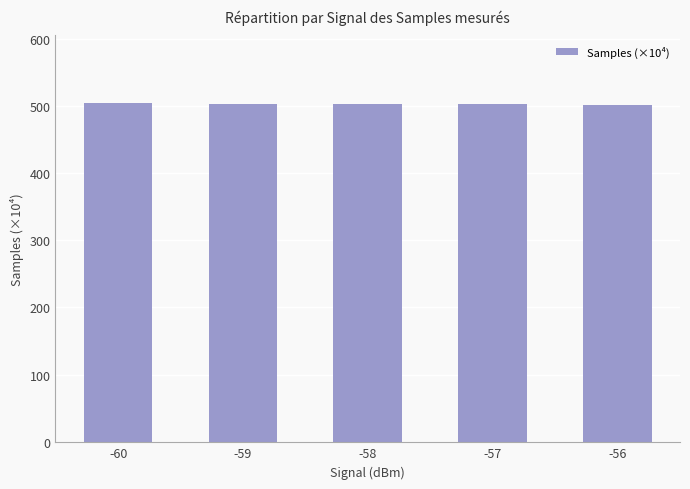

What is the difference between the values at -60 and -56?

2.9